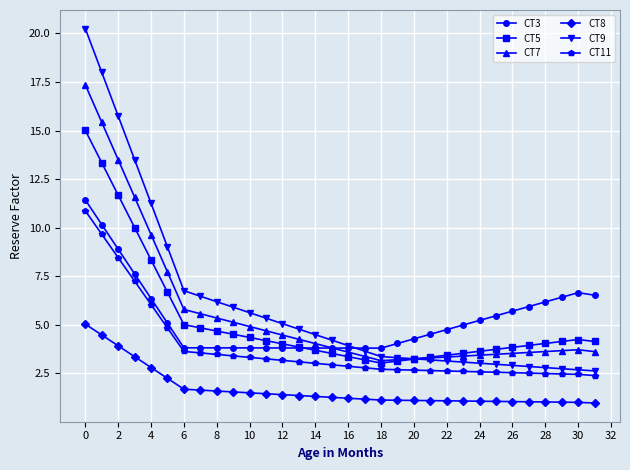

True or false: CT11 and CT7 intersect in this chart.

False